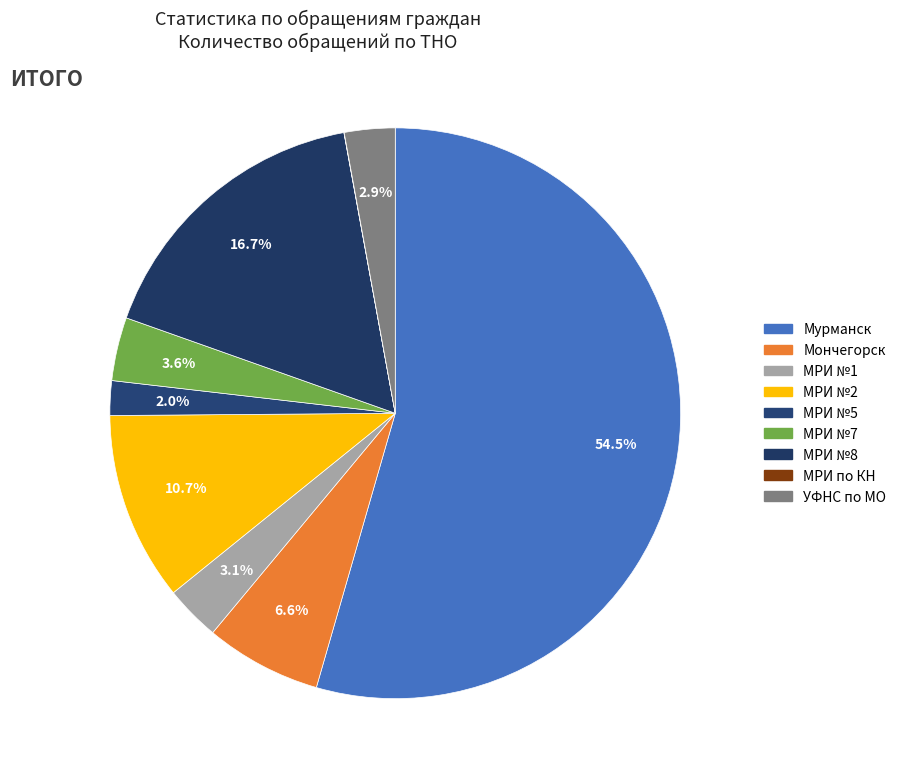

Which slice is the smallest?

МРИ по КН